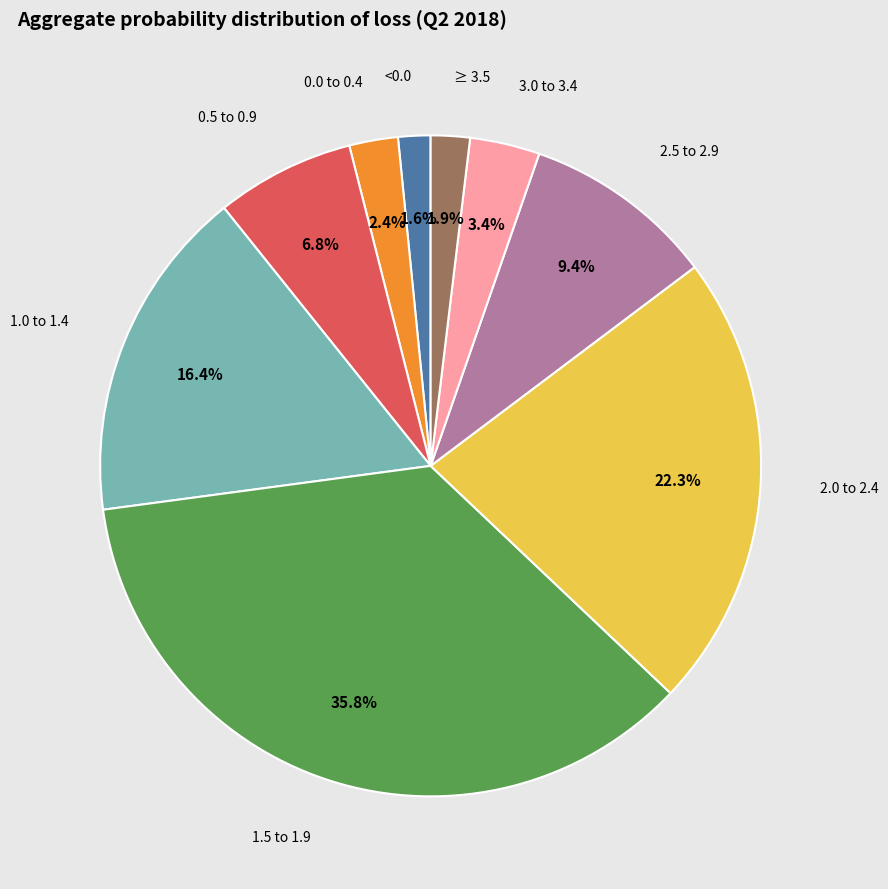

To the nearest percent, what percentage of the pie is 3.0 to 3.4?

3%